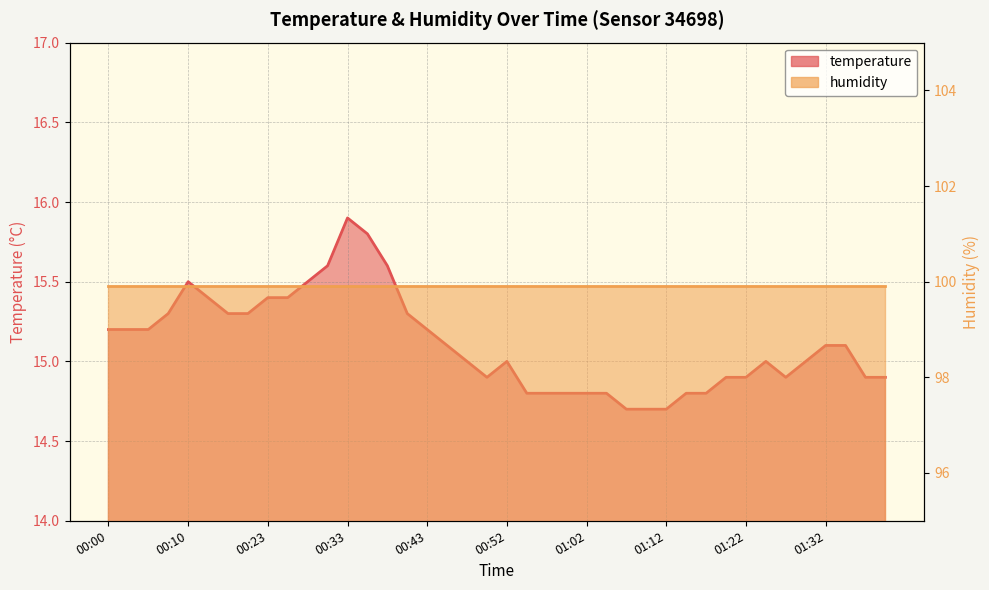

What position from the left is 00:48?

19